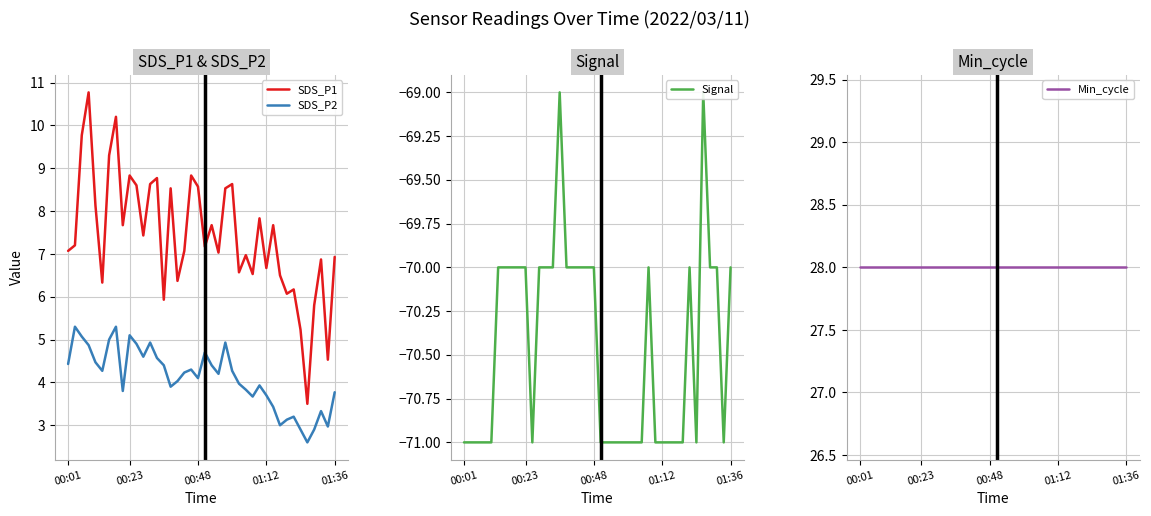

True or false: Signal and SDS_P2 cross at least once.

False